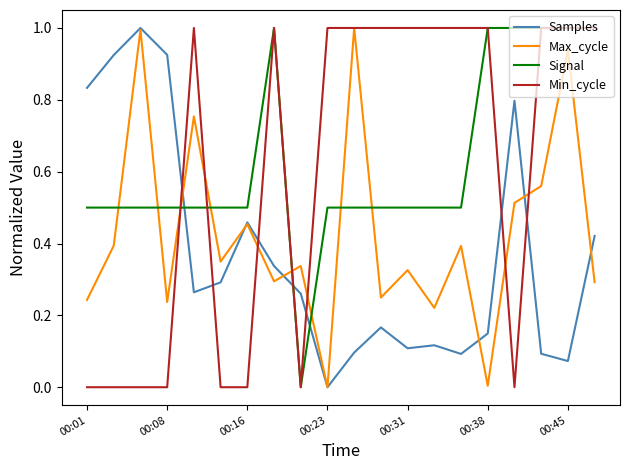

After their last crossing, which series has the higher values: Signal or Samples?

Signal